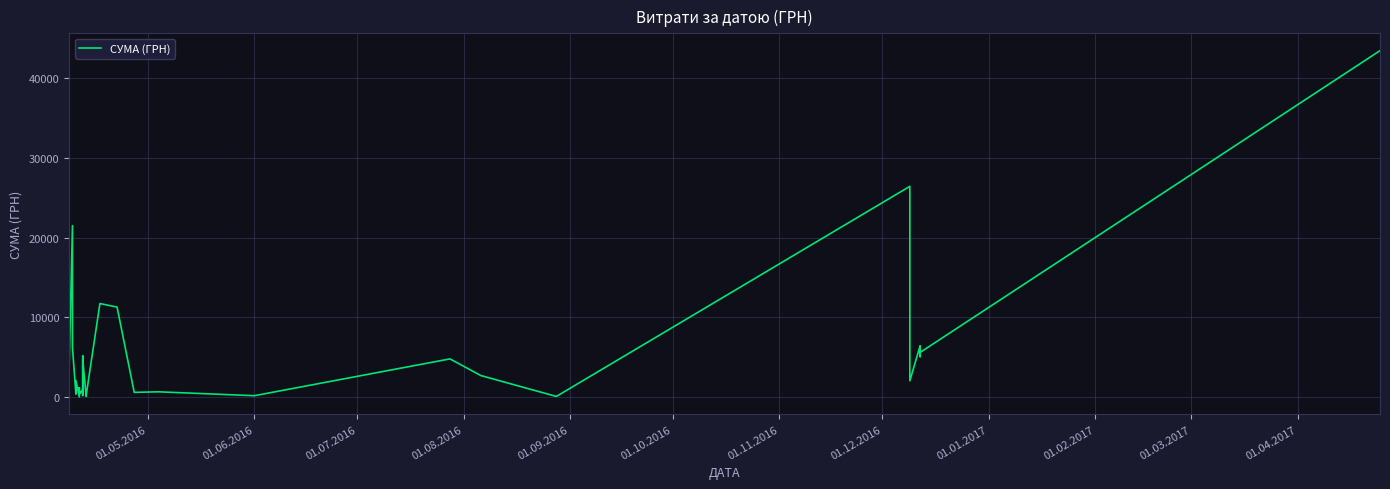

At which label is the value closest to 21757?

01.02.2017